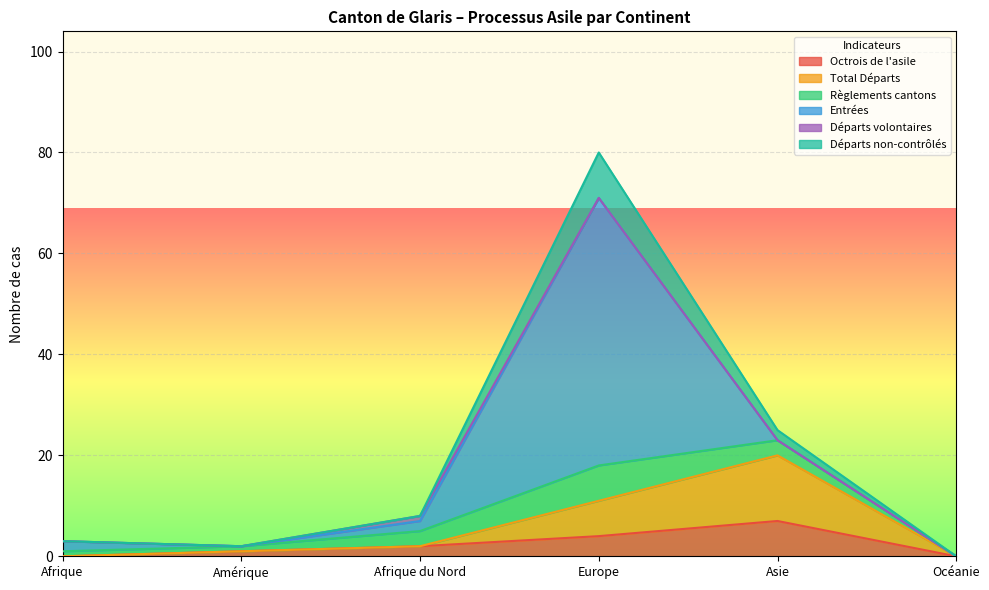

True or false: Départs non-contrôlés and Total Départs intersect in this chart.

False